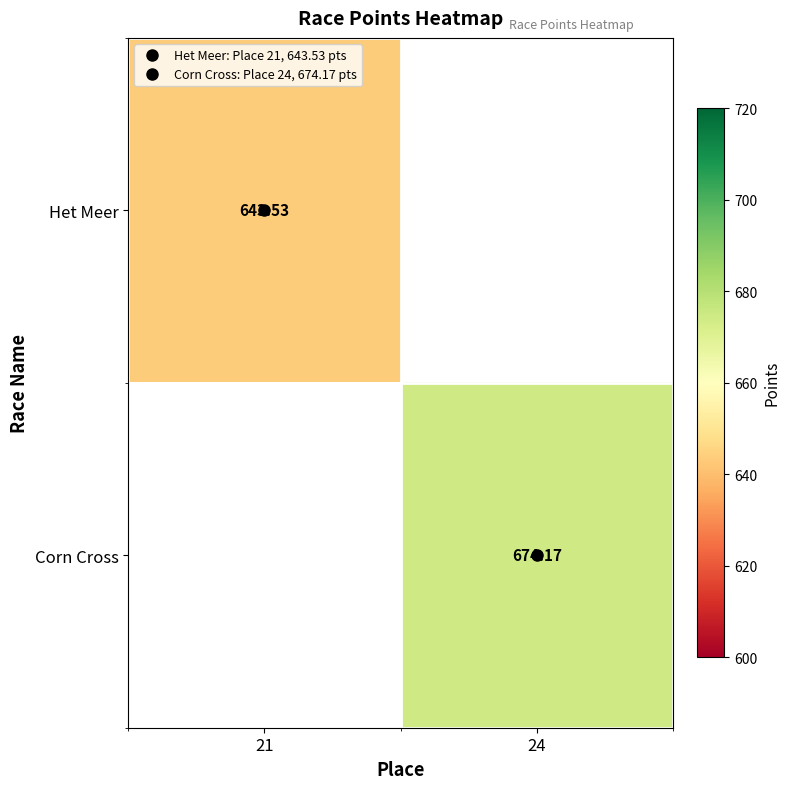

What value does the Het Meer series have at 21?

643.5